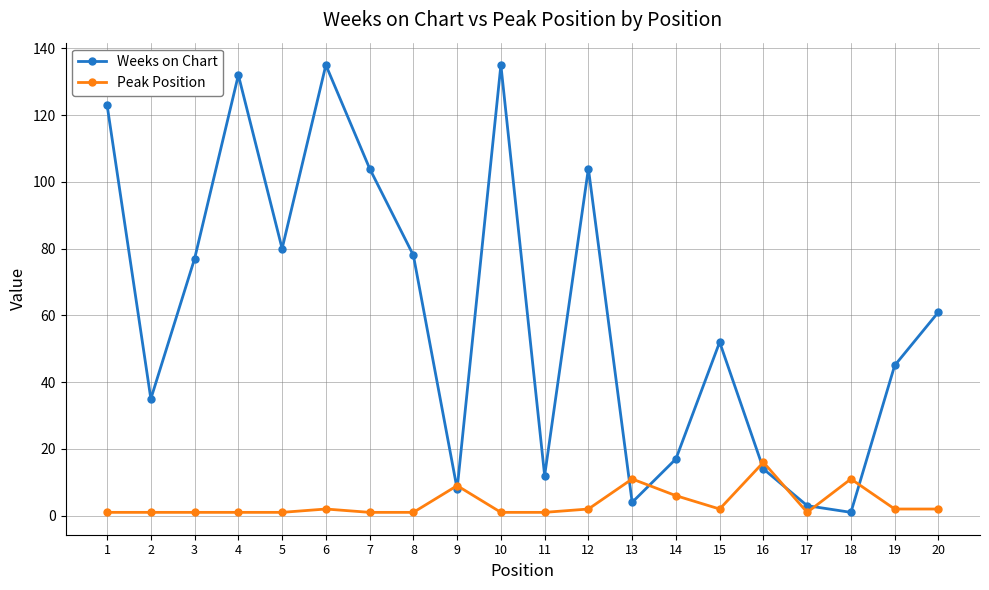

Where is the first local maximum for Weeks on Chart?

4